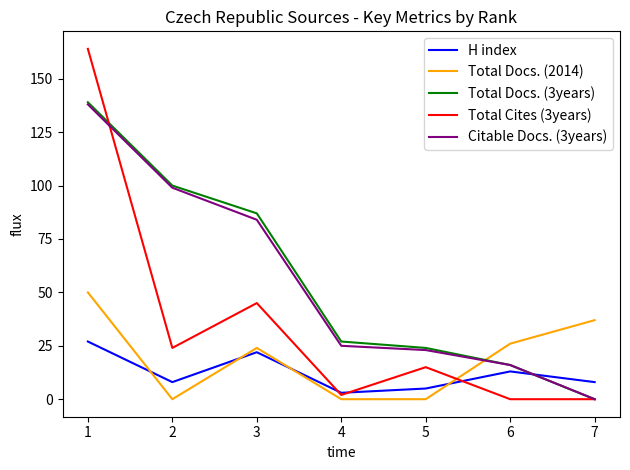

How many lines are shown in the chart?

5